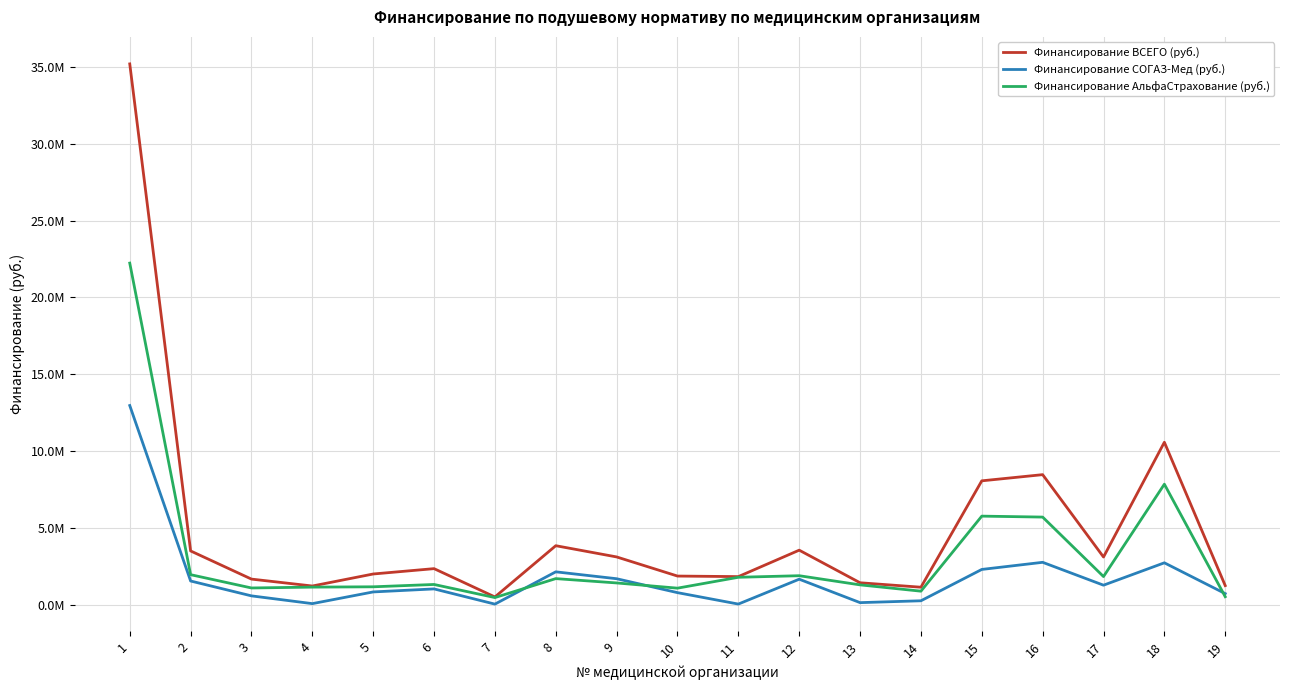

Reading right to left, transcribe all the data shown in this chart.

Финансирование ВСЕГО (руб.): 1245455.2	10573775.6	3106140.5	8465398.1	8063250.1	1140136.5	1429828.2	3550764.2	1830379.1	1866158.8	3110939.7	3841528.7	507366.2	2349006.0	2001014.7	1218747.6	1668386.9	3501233.7	35194977.9
Финансирование СОГАЗ-Мед (руб.): 723396.4	2728820.2	1272186.1	2760924.5	2297166.9	257704.5	137021.5	1661921.8	43512.5	787078.8	1692884.6	2141429.4	40356.7	1030042.6	833591.9	72130.0	577080.9	1544687.2	12963494.7
Финансирование АльфаСтрахование (руб.): 522058.8	7844955.3	1833954.4	5704473.5	5766083.2	882432.0	1292806.8	1888842.4	1786866.6	1079080.1	1418055.1	1700099.3	467009.5	1318963.4	1167422.9	1146617.6	1091306.0	1956546.5	22231483.2